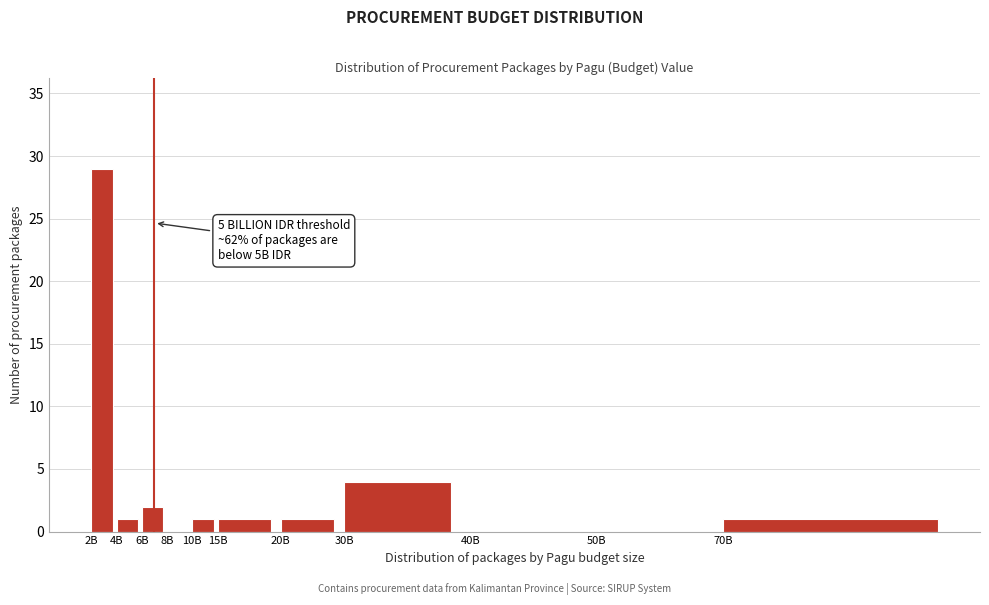

Reading left to right, list all the values displayed in this chart.

2B=29	4B=1	6B=2	8B=0	10B=1	15B=1	20B=1	30B=4	40B=0	50B=0	70B=1